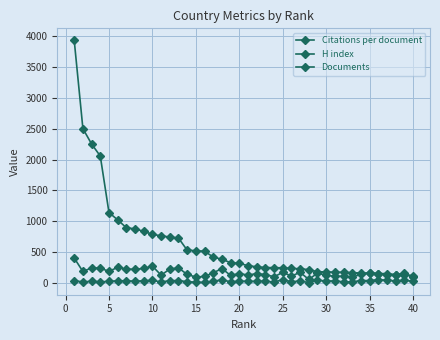

How many data points in Citations per document are less than 29?

19